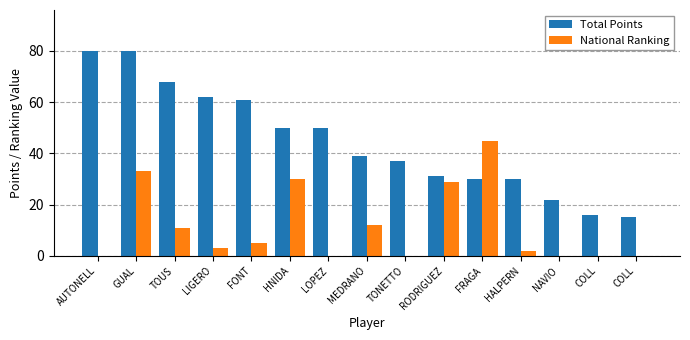

What is the average value of the Total Points series?

45